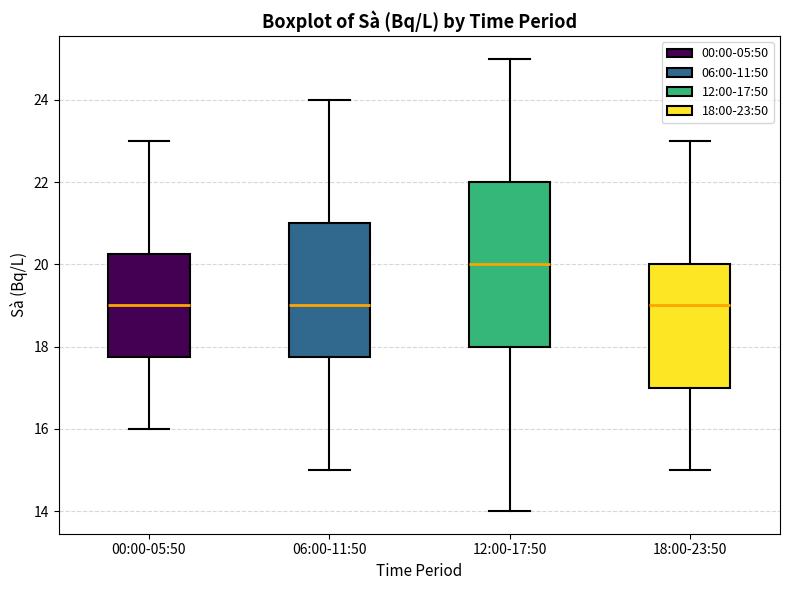

Where does the upper whisker of the box for 12:00-17:50 end on the y-axis? The values are not printed on the chart, so give them approximately, as read against the axis.

25.0